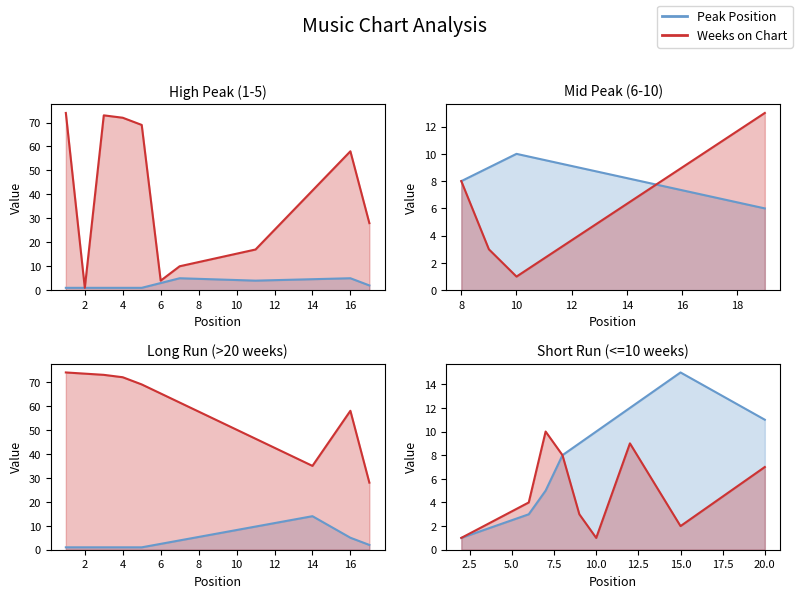

How many lines are shown in the chart?

2